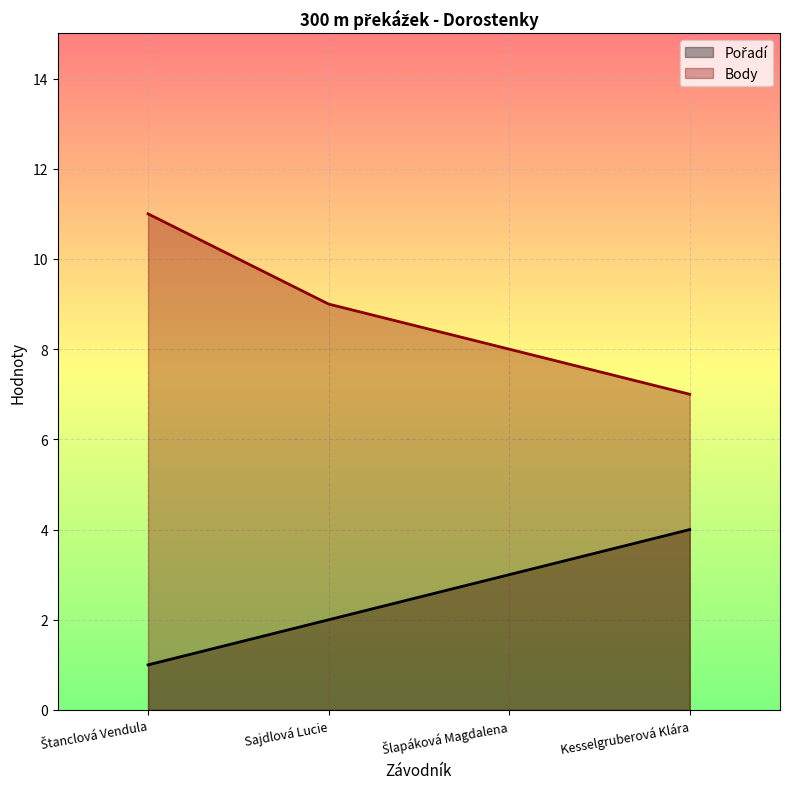

Does the chart display data point markers on the line(s)?

No